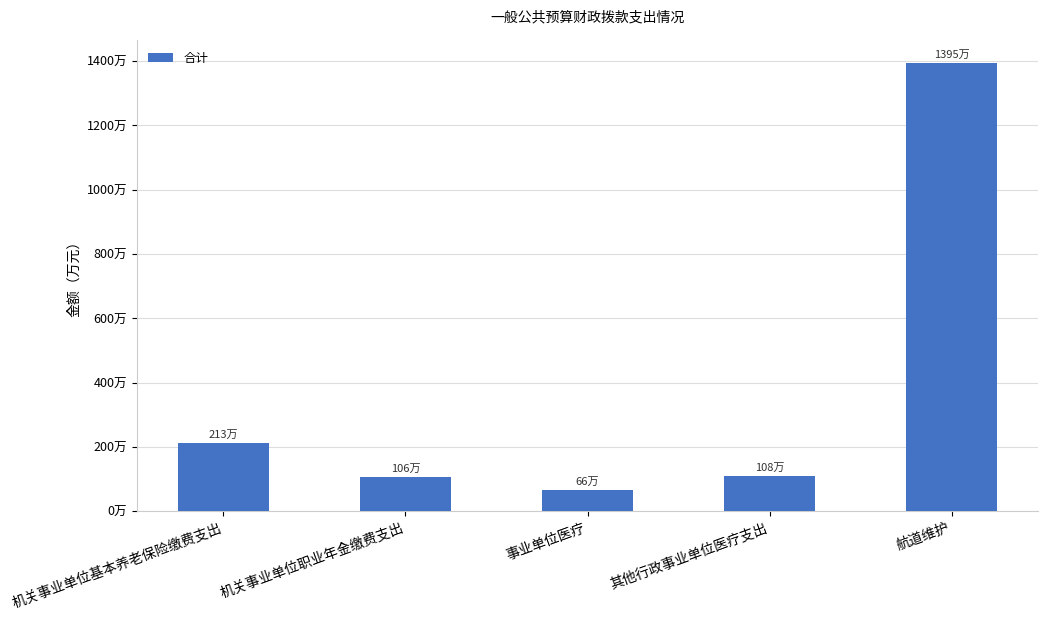

Approximately how many times larger is the value at 其他行政事业单位医疗支出 compared to 航道维护?

0.1